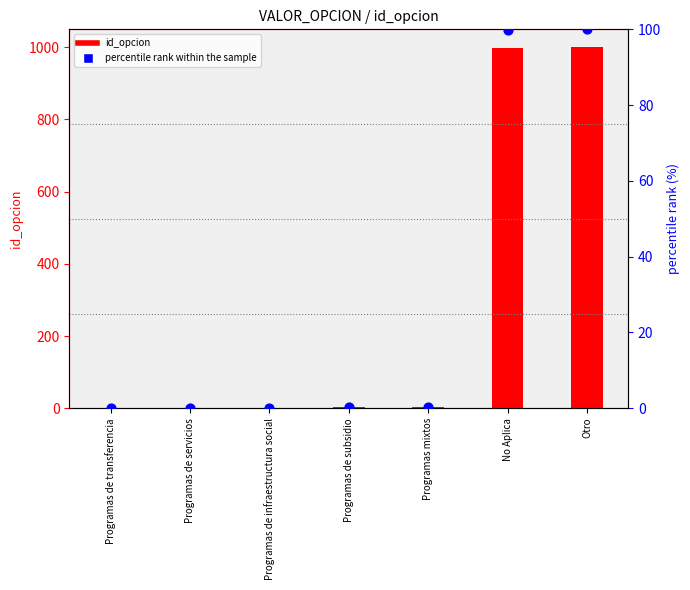

What is the total value across all series at Programas de infraestructura social?

2.2